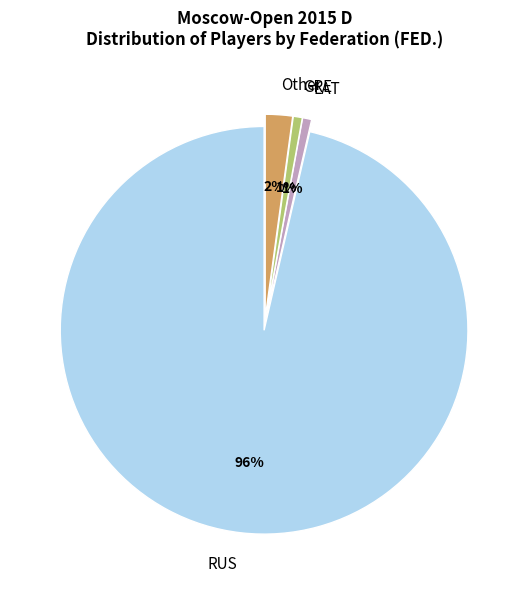

Between LAT and RUS, which is larger?

RUS